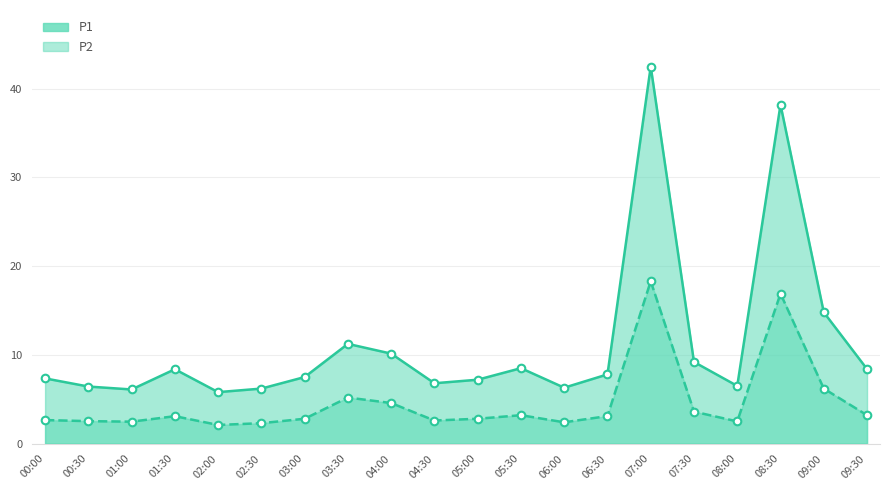

What is the total value across all series at 09:00?

21.0